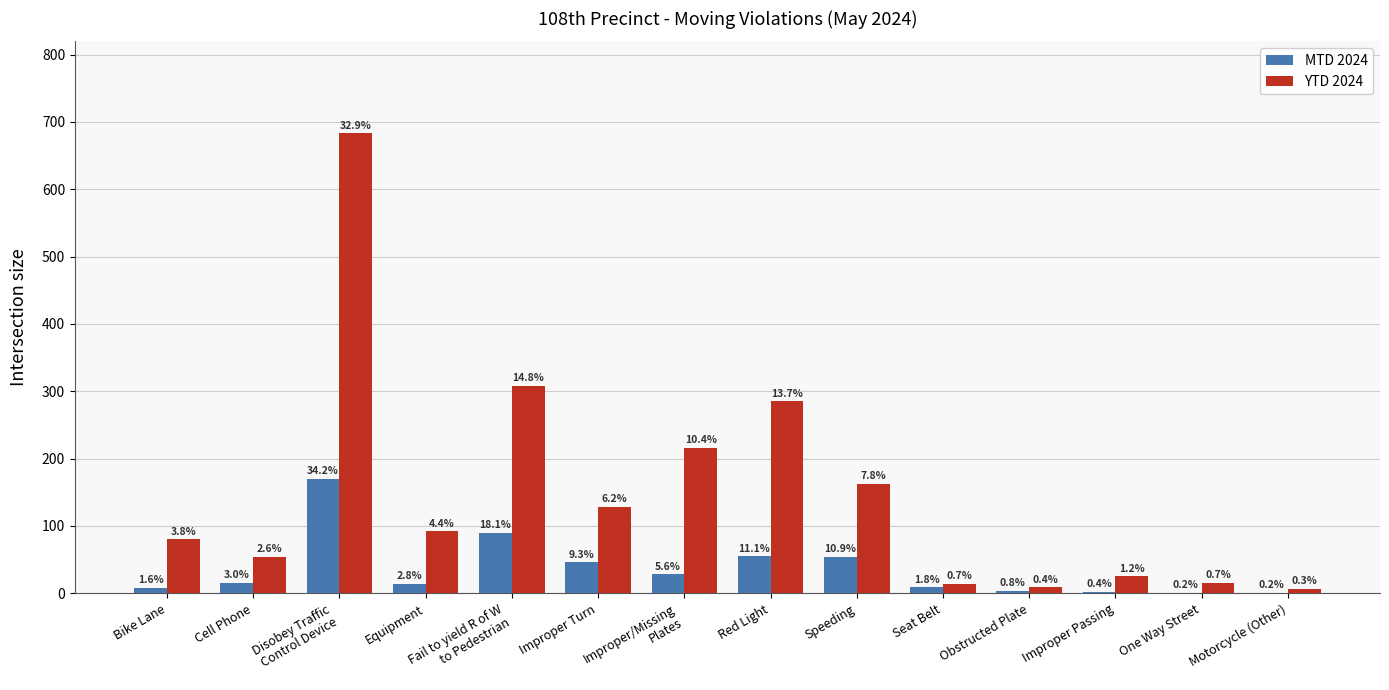

Which label corresponds to the smallest value in the chart?

One Way Street